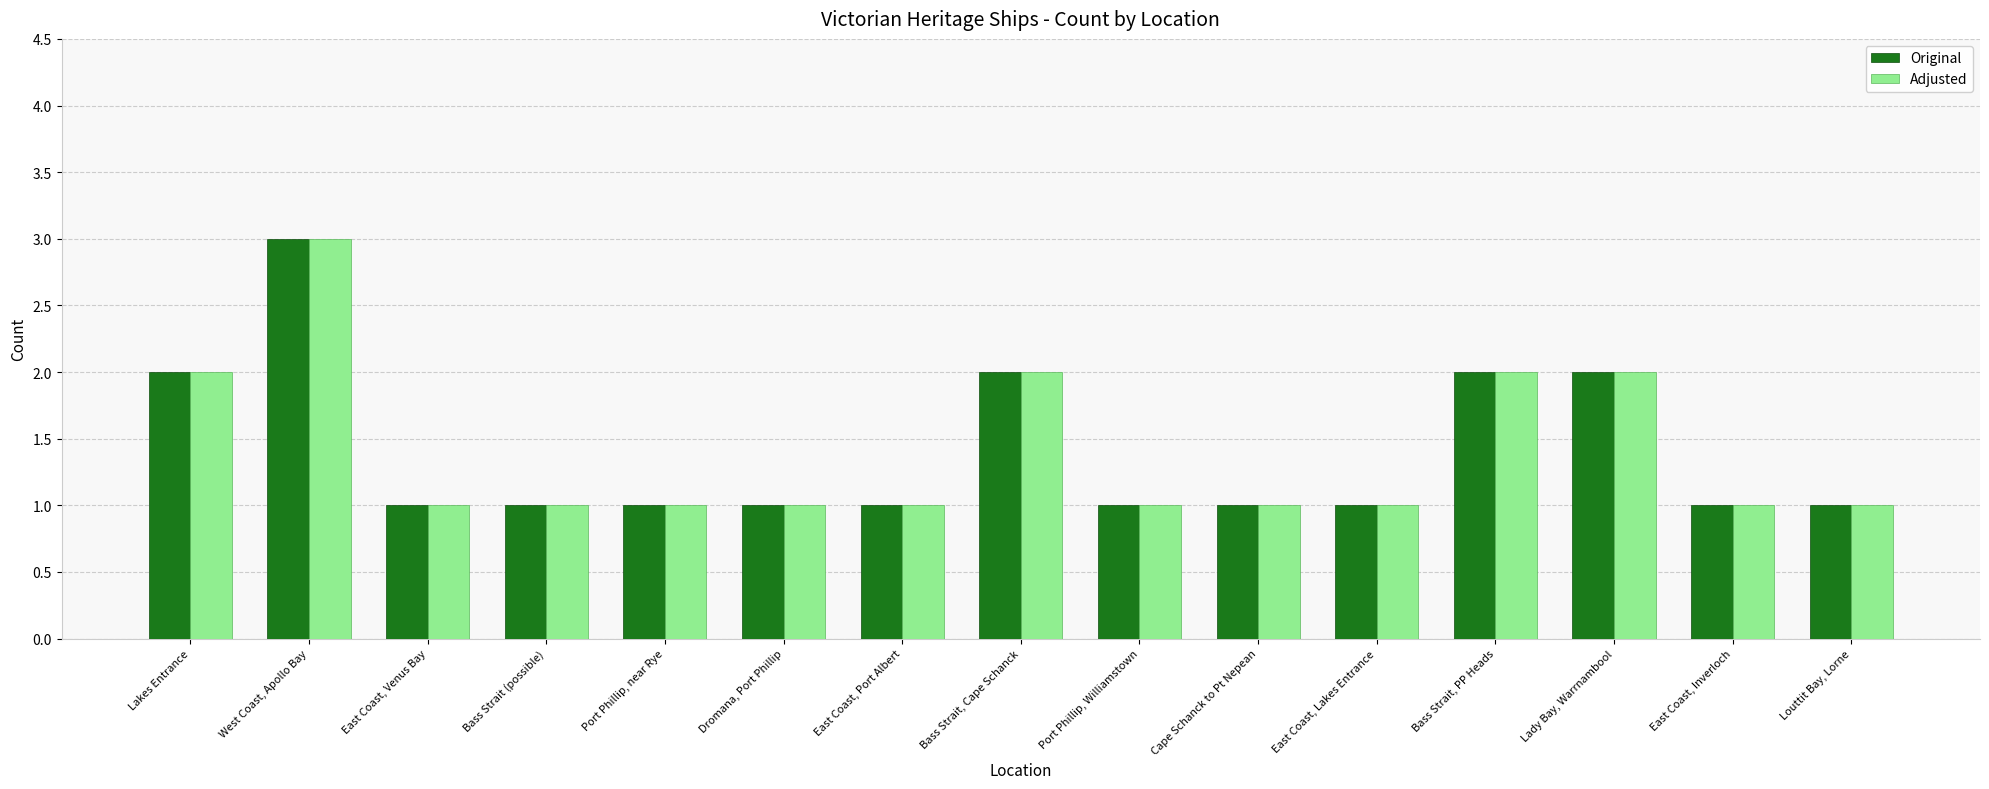

Is the value of Original at Louttit Bay, Lorne greater than the value of Adjusted at Lakes Entrance?

No